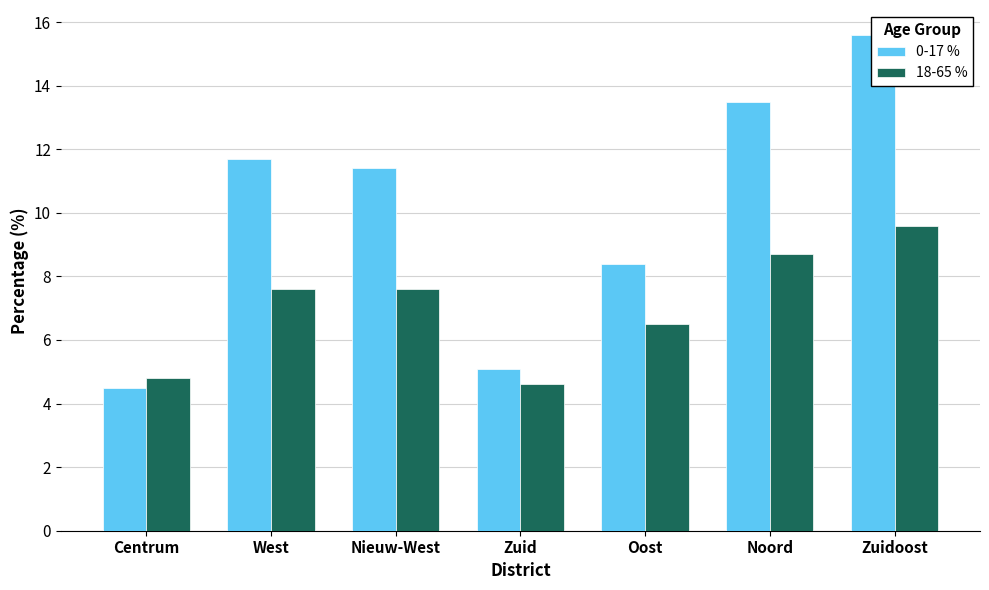

What is the average value of the 0-17 % series?

10.0